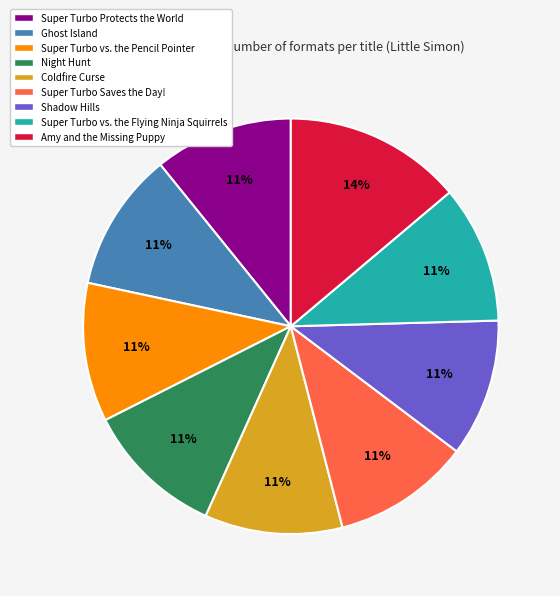

What is the ratio of the value at Super Turbo Saves the Day! to the value at Ghost Island?

1.0